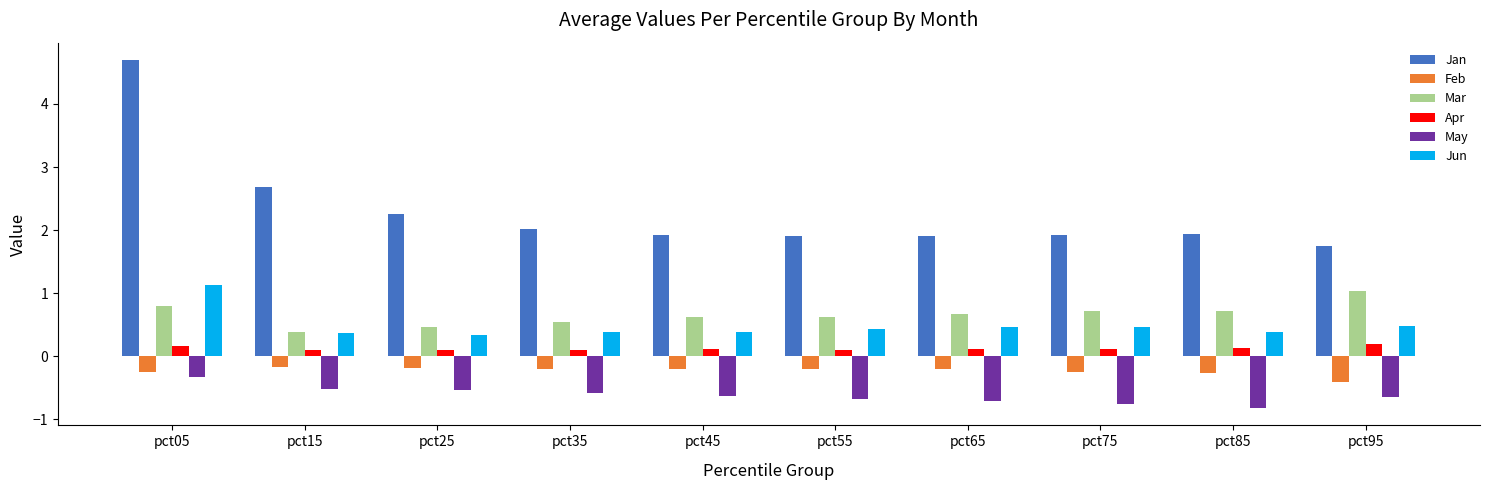

The value of Jan at pct55 is 1.9. True or false?

True